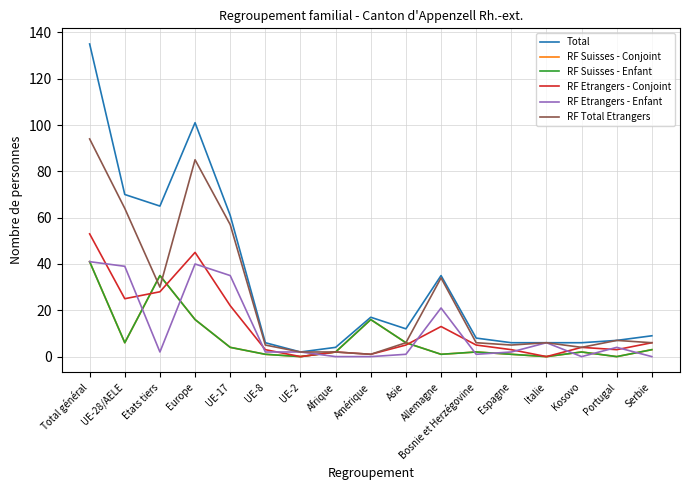

Reading left to right, what are all the values shown in this chart?

Total: Total général=135	UE-28/AELE=70	Etats tiers=65	Europe=101	UE-17=61	UE-8=6	UE-2=2	Afrique=4	Amérique=17	Asie=12	Allemagne=35	Bosnie et Herzégovine=8	Espagne=6	Italie=6	Kosovo=6	Portugal=7	Serbie=9
RF Suisses - Conjoint: Total général=41	UE-28/AELE=6	Etats tiers=35	Europe=16	UE-17=4	UE-8=1	UE-2=0	Afrique=2	Amérique=16	Asie=6	Allemagne=1	Bosnie et Herzégovine=2	Espagne=1	Italie=0	Kosovo=2	Portugal=0	Serbie=3
RF Suisses - Enfant: Total général=41	UE-28/AELE=6	Etats tiers=35	Europe=16	UE-17=4	UE-8=1	UE-2=0	Afrique=2	Amérique=16	Asie=6	Allemagne=1	Bosnie et Herzégovine=2	Espagne=1	Italie=0	Kosovo=2	Portugal=0	Serbie=3
RF Etrangers - Conjoint: Total général=53	UE-28/AELE=25	Etats tiers=28	Europe=45	UE-17=22	UE-8=3	UE-2=0	Afrique=2	Amérique=1	Asie=5	Allemagne=13	Bosnie et Herzégovine=5	Espagne=3	Italie=0	Kosovo=4	Portugal=3	Serbie=6
RF Etrangers - Enfant: Total général=41	UE-28/AELE=39	Etats tiers=2	Europe=40	UE-17=35	UE-8=2	UE-2=2	Afrique=0	Amérique=0	Asie=1	Allemagne=21	Bosnie et Herzégovine=1	Espagne=2	Italie=6	Kosovo=0	Portugal=4	Serbie=0
RF Total Etrangers: Total général=94	UE-28/AELE=64	Etats tiers=30	Europe=85	UE-17=57	UE-8=5	UE-2=2	Afrique=2	Amérique=1	Asie=6	Allemagne=34	Bosnie et Herzégovine=6	Espagne=5	Italie=6	Kosovo=4	Portugal=7	Serbie=6